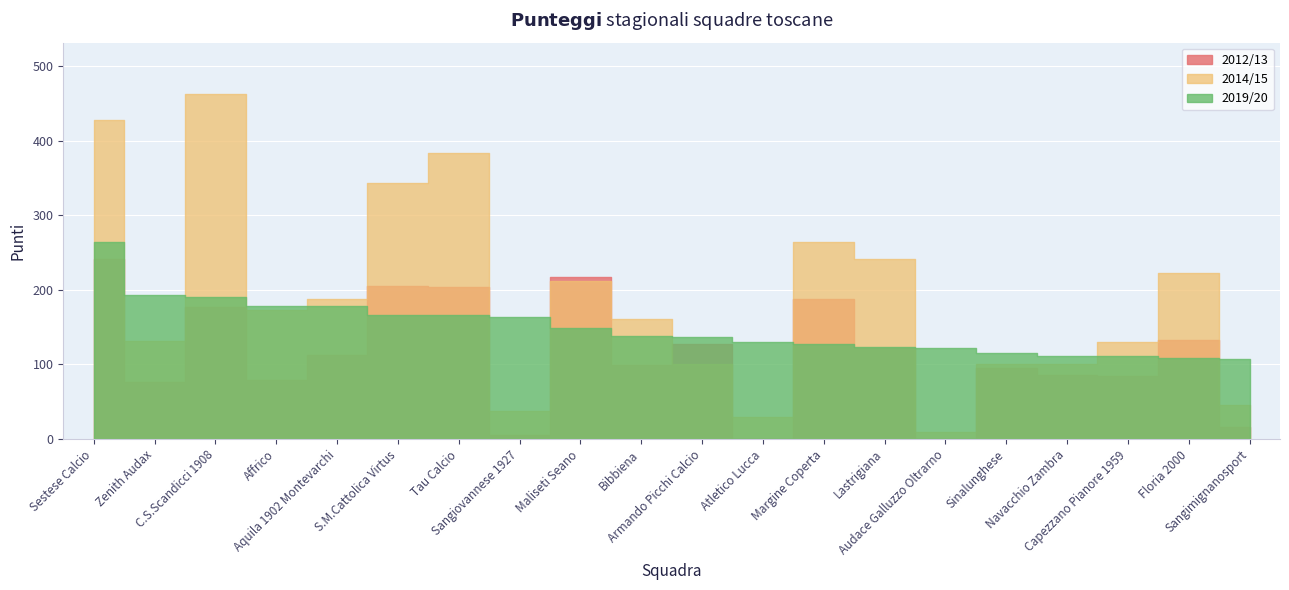

The value of 2014/15 at S.M.Cattolica Virtus is 120.7. True or false?

False